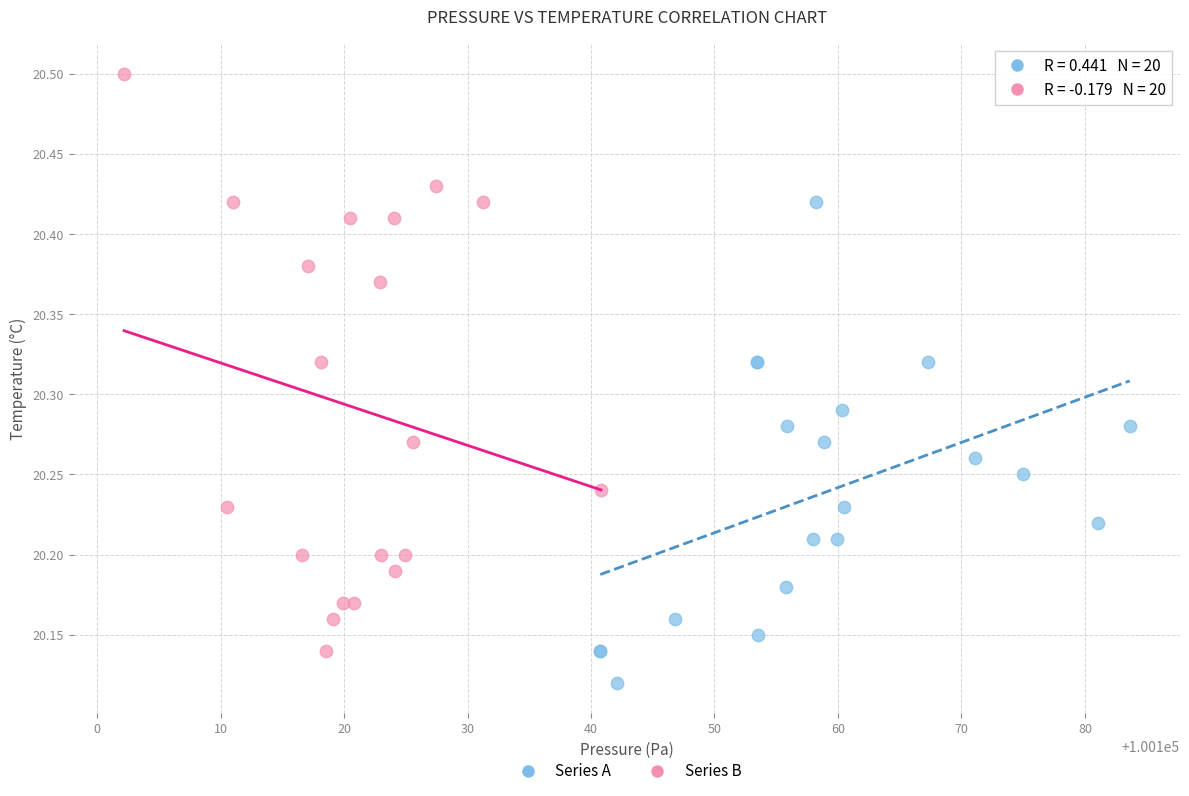

Which series has the largest Y range (max minus min)?

Series B